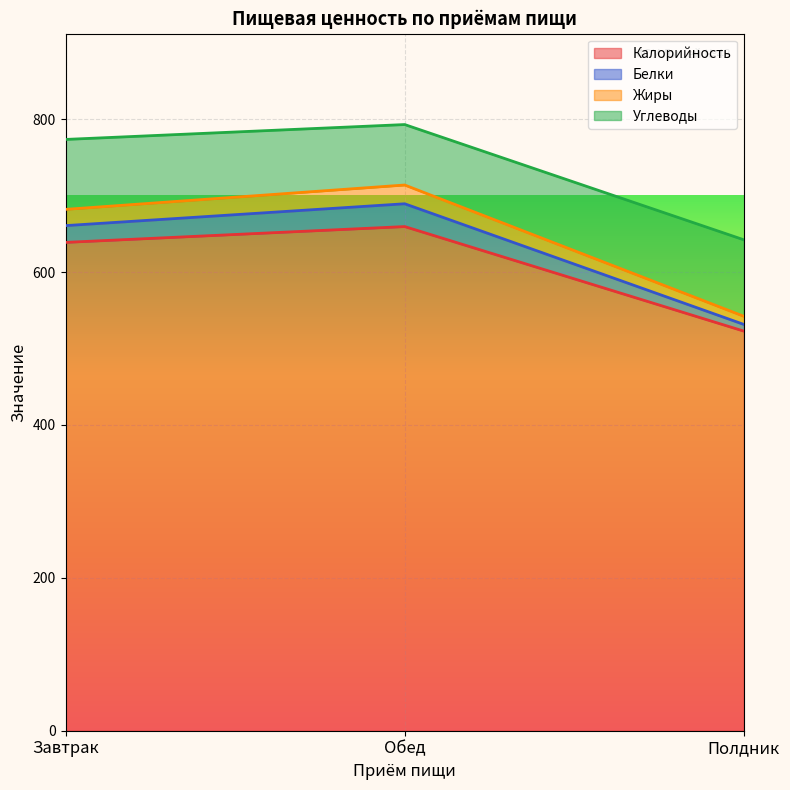

What are all the series names shown in the legend?

Калорийность, Белки, Жиры, Углеводы